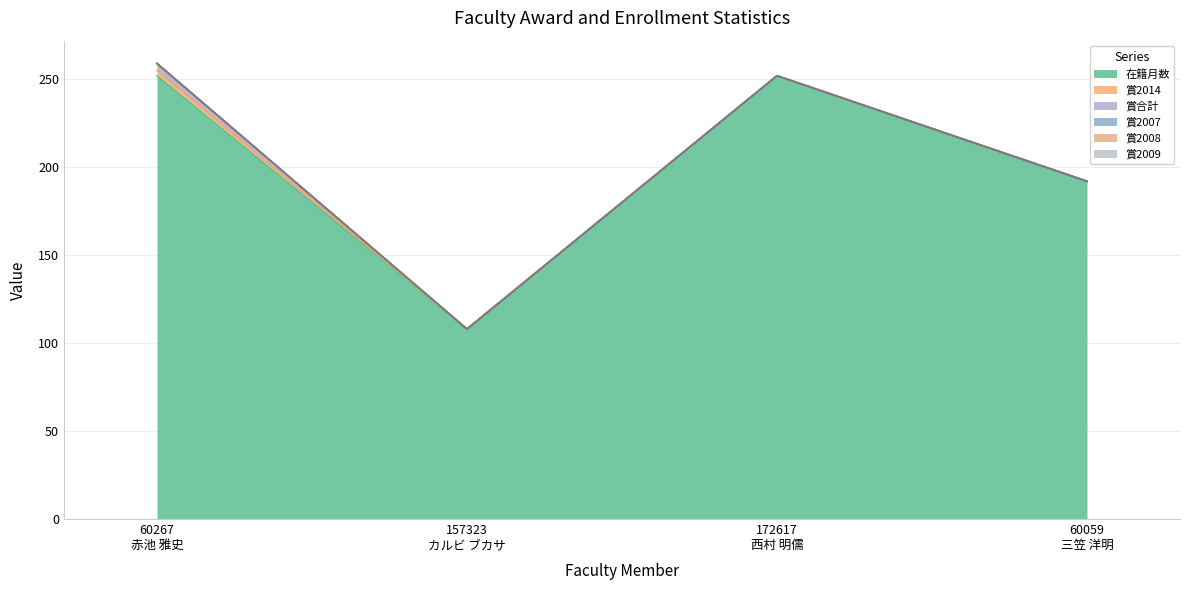

True or false: 賞2009 and 賞2008 cross at least once.

False